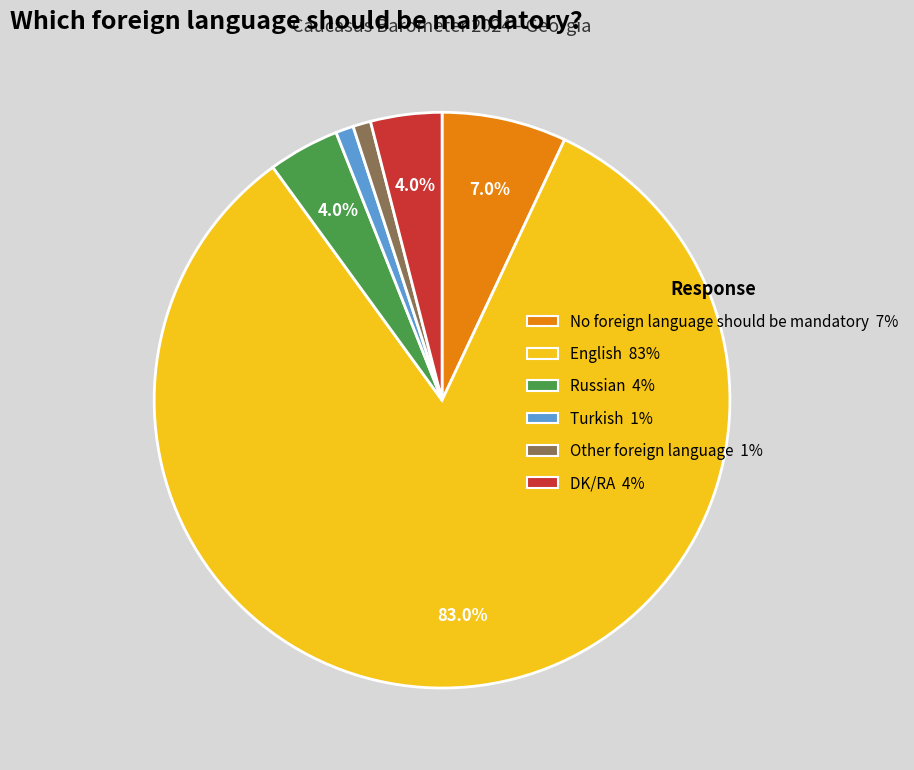

To the nearest percent, what is the combined percentage of Other foreign language and DK/RA?

5%